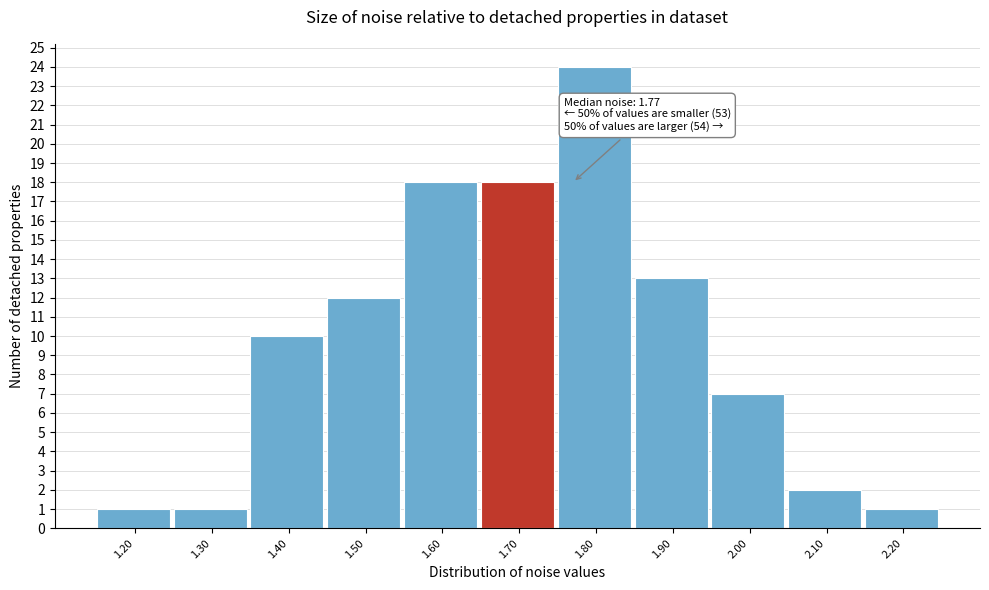

Reading left to right, extract all data points from this chart.

1.20=1	1.30=1	1.40=10	1.50=12	1.60=18	1.70=18	1.80=24	1.90=13	2.00=7	2.10=2	2.20=1